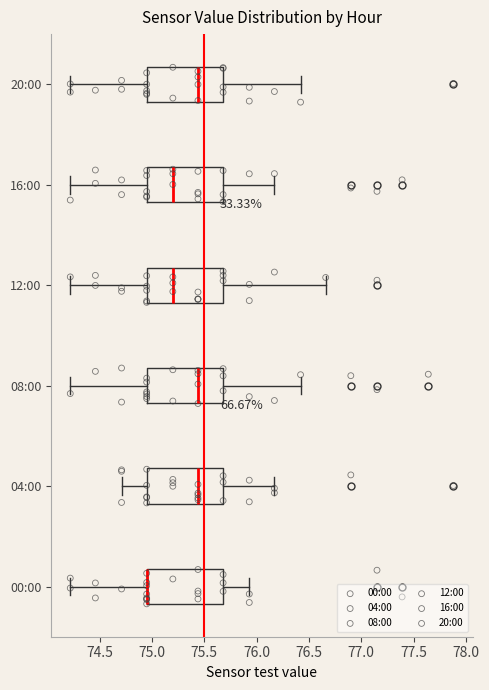

Where is the left edge of the box for 16:00 on the x-axis? The values are not printed on the chart, so give them approximately, as read against the axis.

74.95